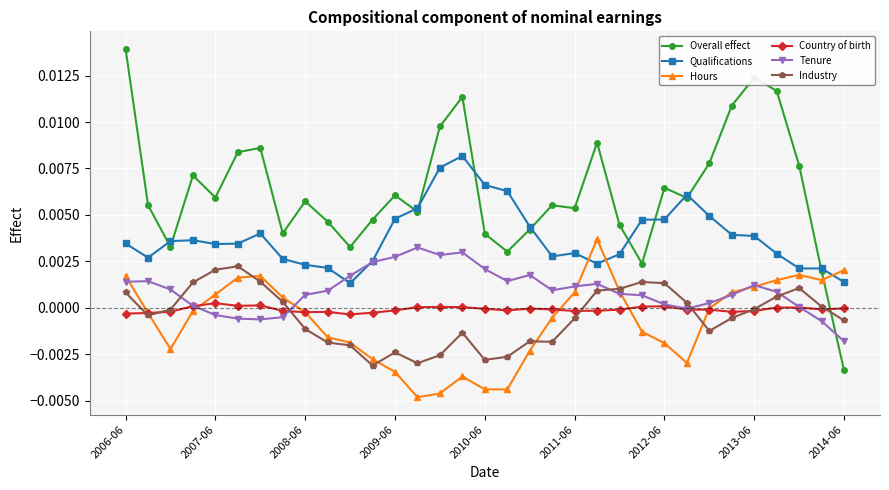

At how many categories does at least one series exceed 0?

33